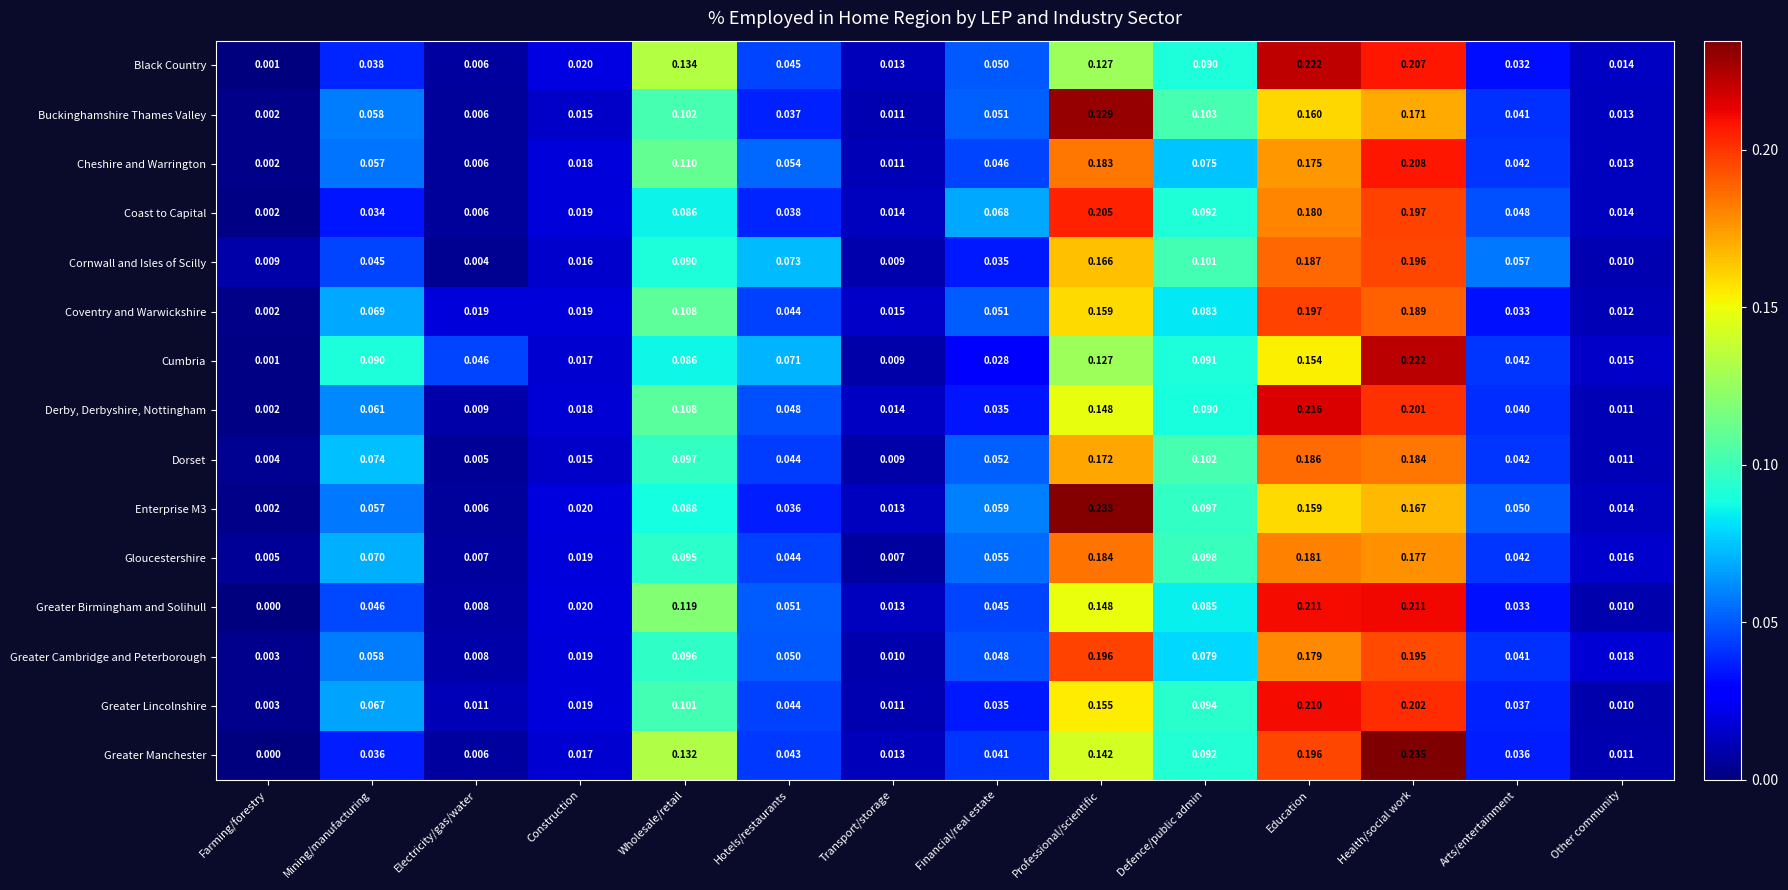

List the labels in order of Enterprise M3 value, largest first.

Professional/scientific, Health/social work, Education, Defence/public admin, Wholesale/retail, Financial/real estate, Mining/manufacturing, Arts/entertainment, Hotels/restaurants, Construction, Other community, Transport/storage, Electricity/gas/water, Farming/forestry